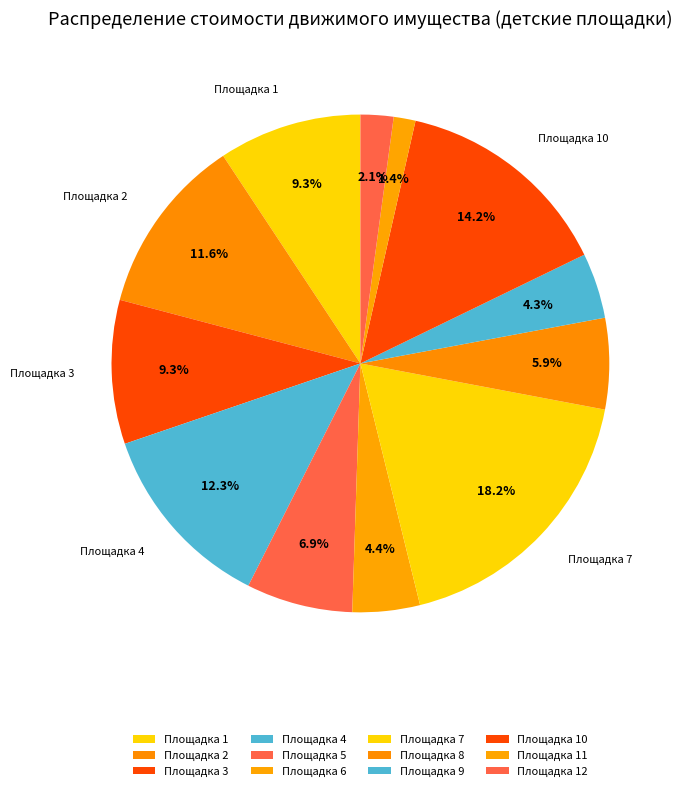

Which category has the smallest portion of the pie?

Площадка 11